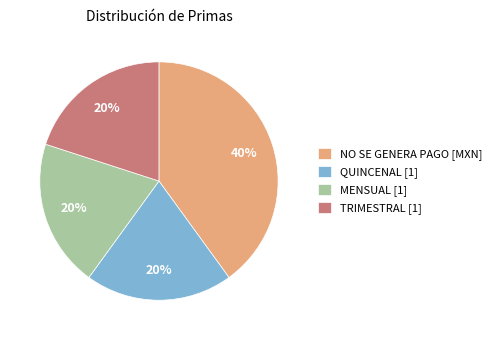

What percentage is the TRIMESTRAL [1] slice, to the nearest percent?

20%